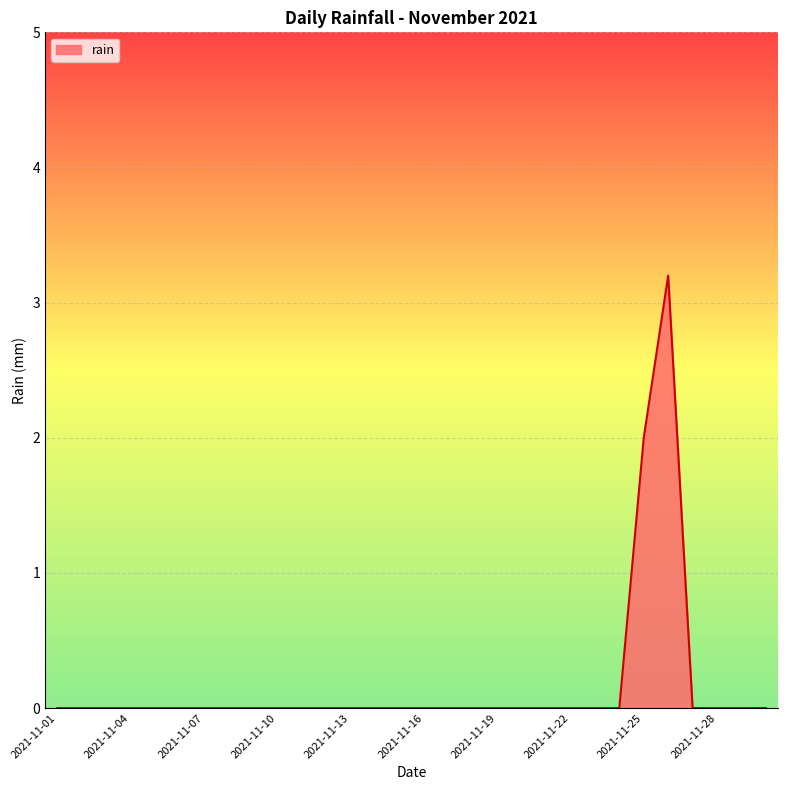

What is the difference between the maximum and minimum values?

3.2